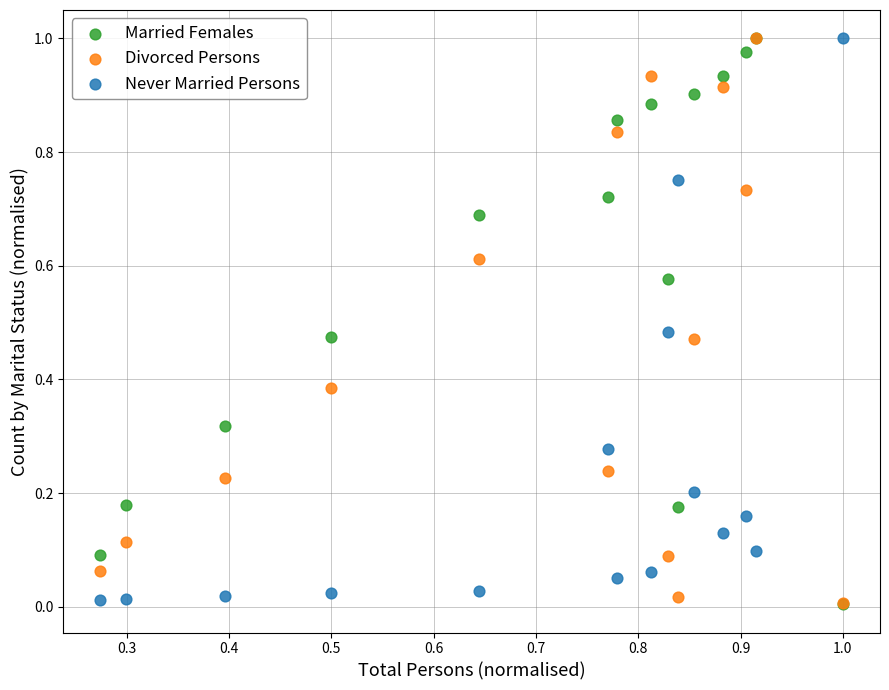

What are all the series names shown in the legend?

Married Females, Divorced Persons, Never Married Persons